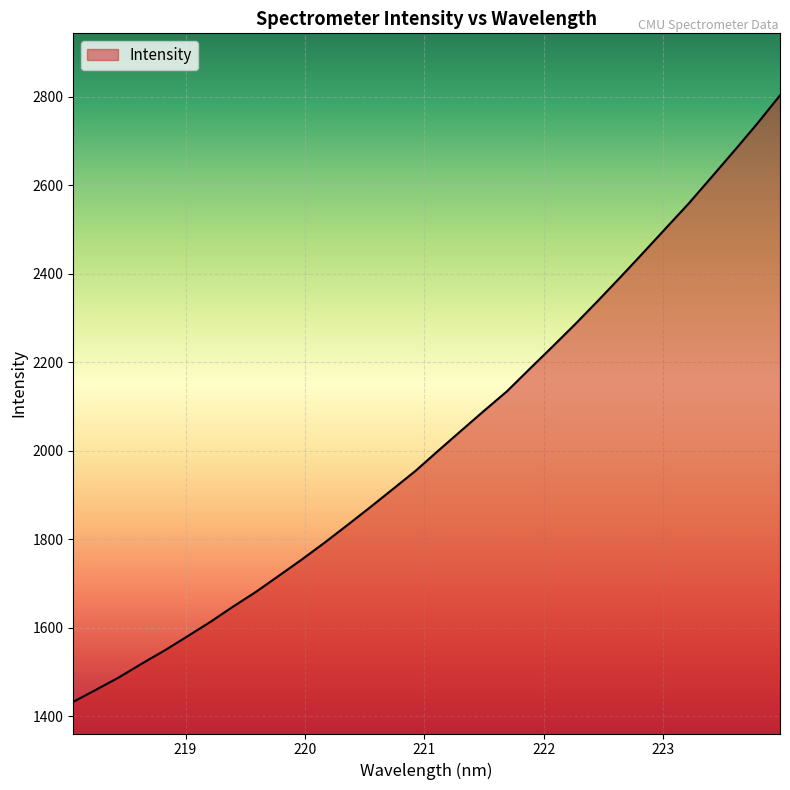

What is the minimum value shown in the chart?

1432.3